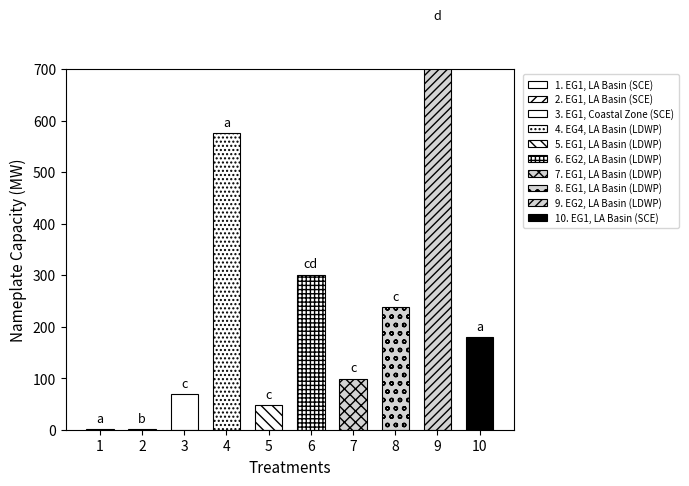

How many data points are above 180?

5